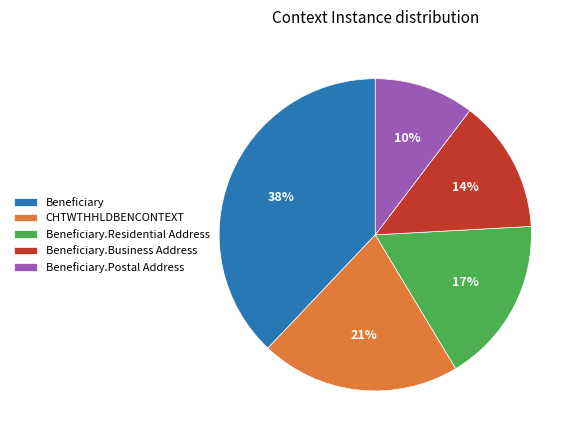

What is the largest slice in the pie chart?

Beneficiary